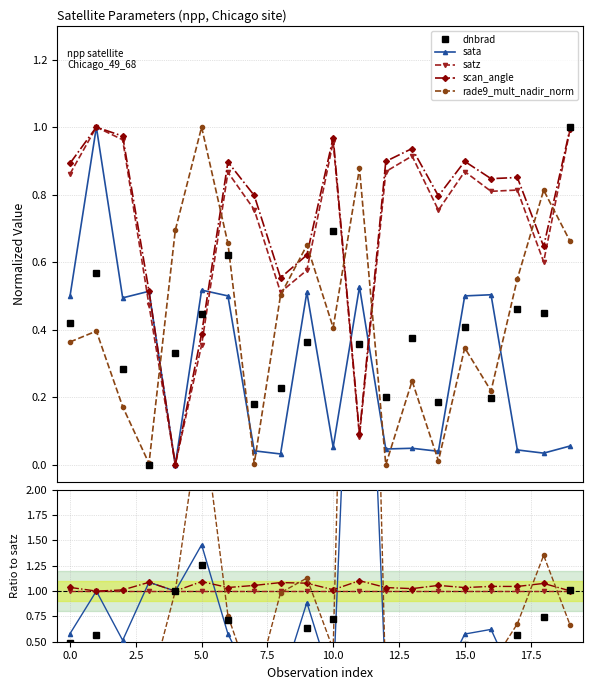

What is the label of the 16th point from the left?

15